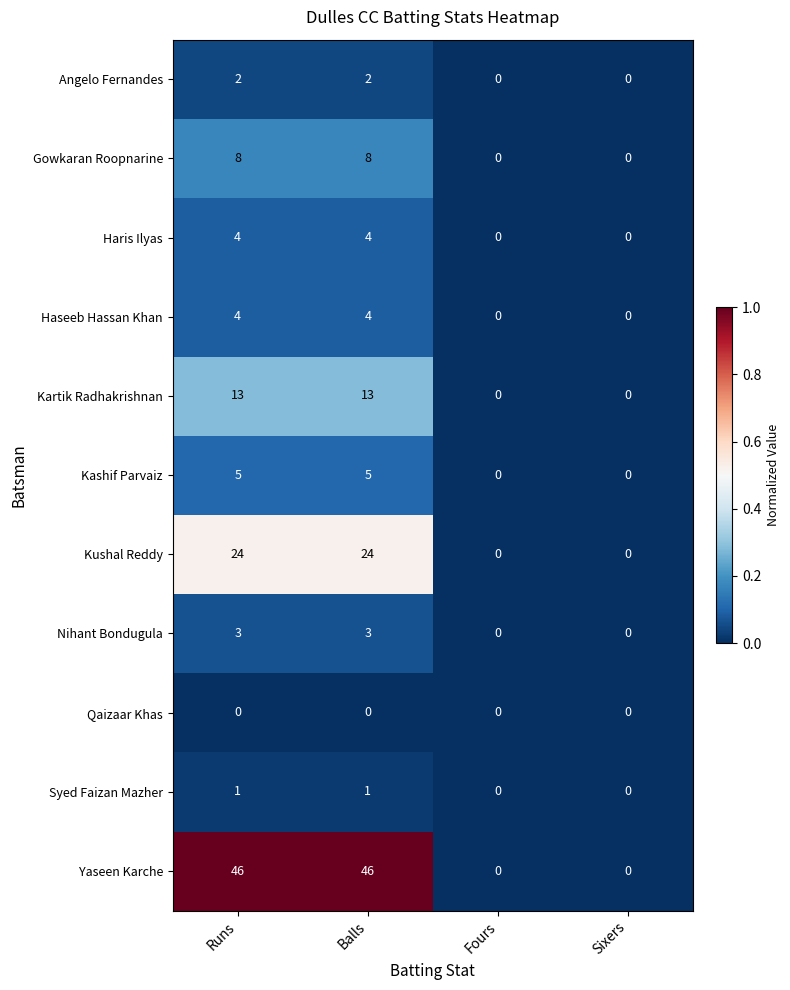

What is the approximate value of Kushal Reddy at Runs?

24